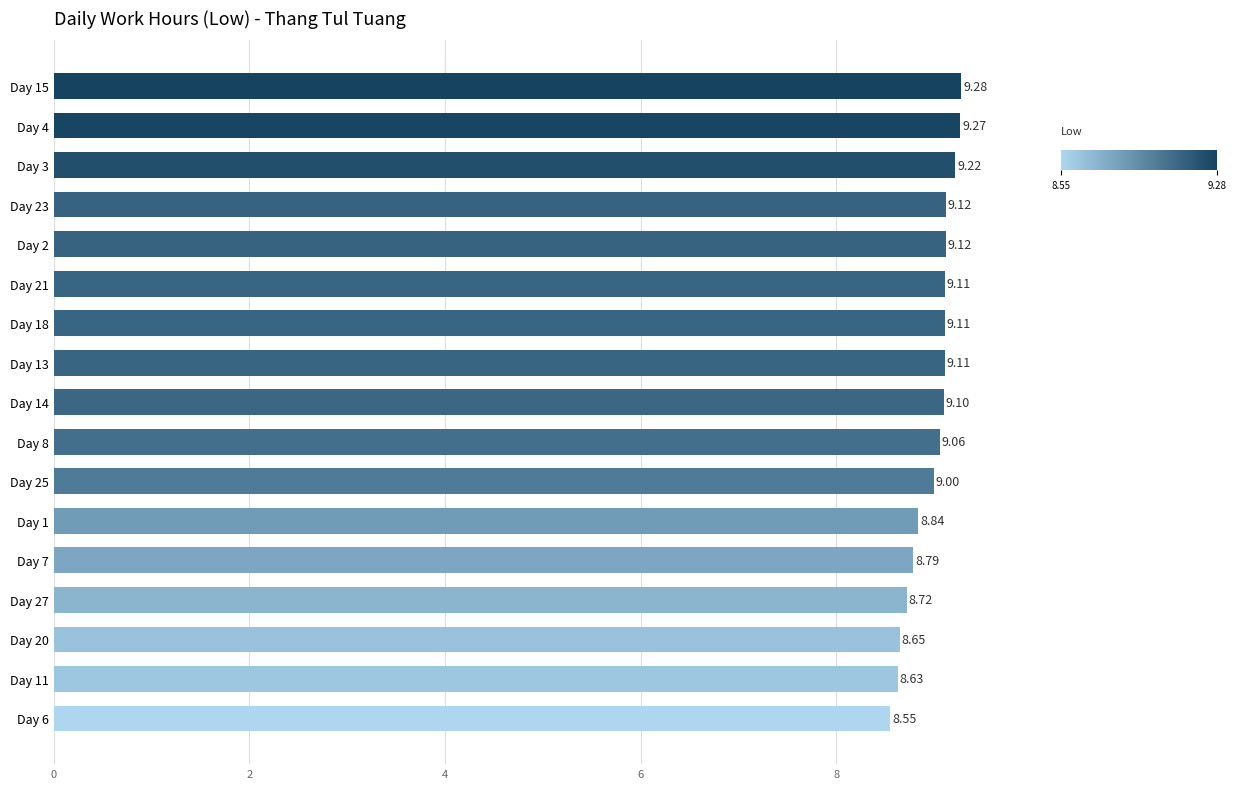

How many bars are there in total?

17